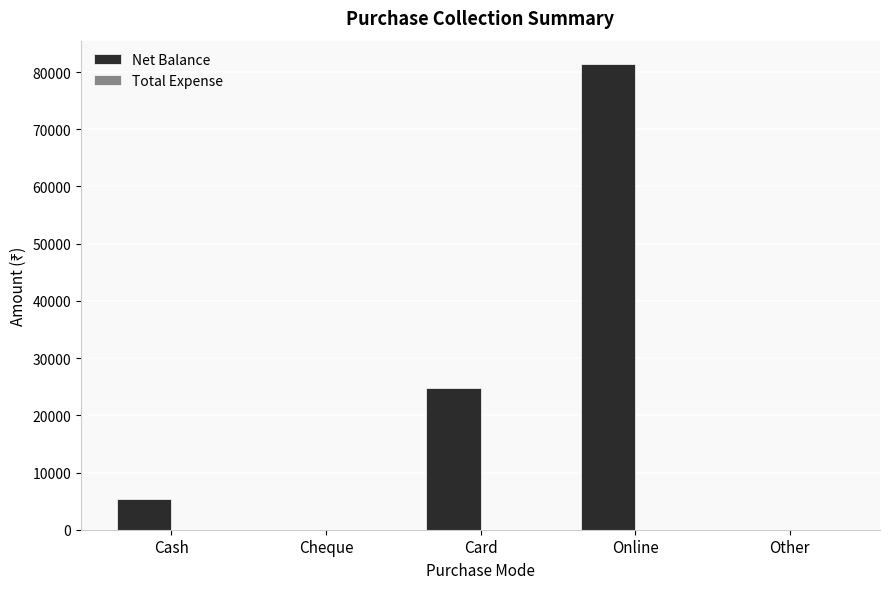

Which label corresponds to the largest value in the chart?

Online